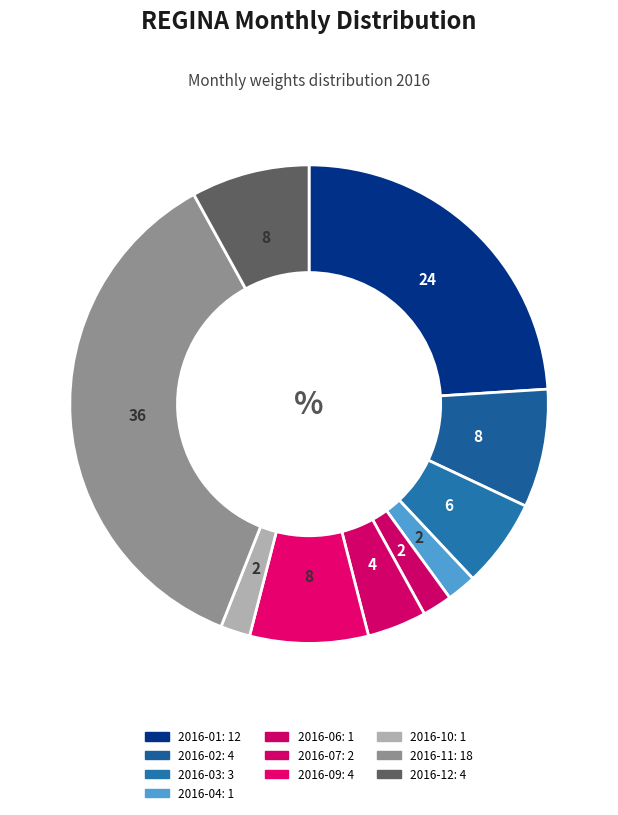

How many slices are in this pie chart?

10